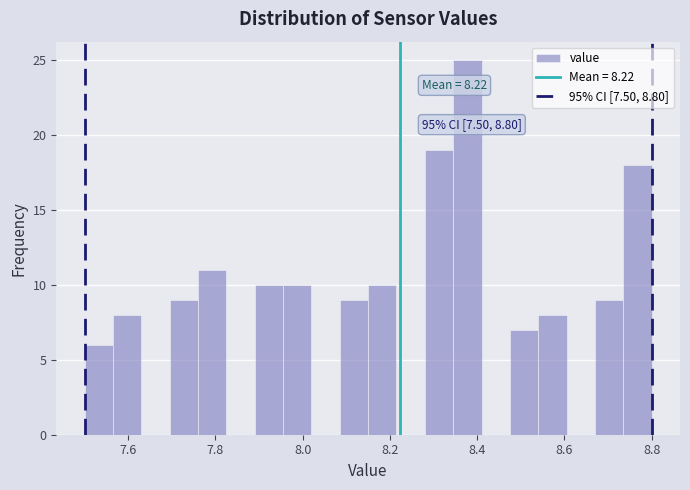

Around what value on the x-axis is the tallest bar? Give the approximate position of its centre, as read against the axis.

8.38